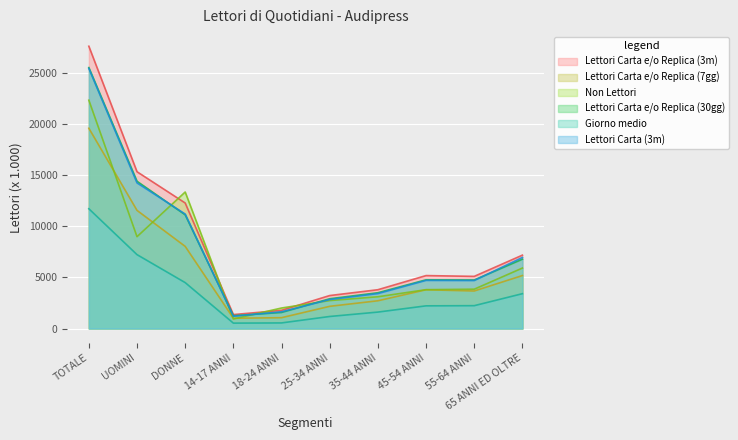

What value does the Lettori Carta e/o Replica (30gg) series have at 55-64 ANNI?

4750